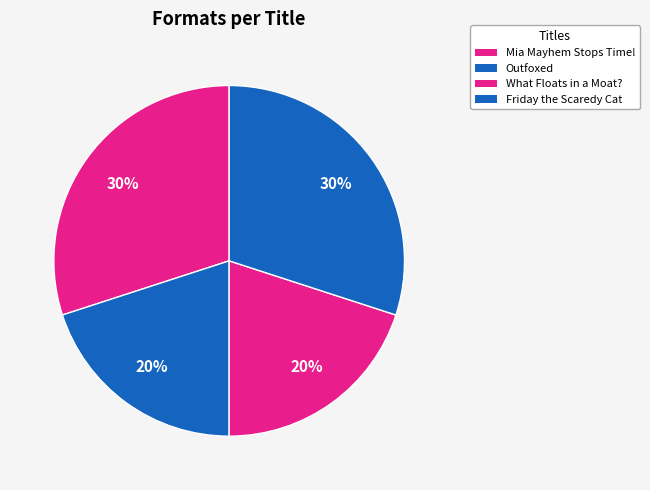

Is it true that Outfoxed is 10% of the pie?

False